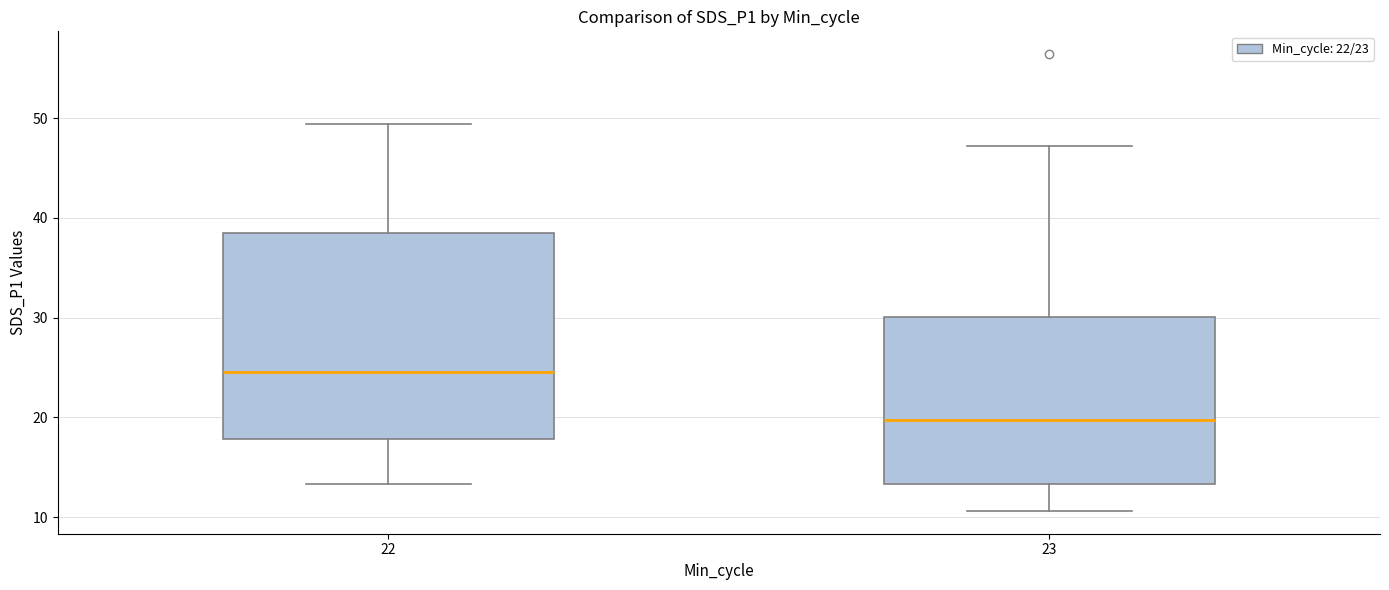

Reading left to right, read every box against the y-axis: the position of its median line, the range the box covers, and the ends of its whiskers. The values are not printed on the chart, so give them approximately, as read against the axis.

22: median 25, box 18 to 38, whiskers 13 to 49
23: median 20, box 13 to 30, whiskers 11 to 47